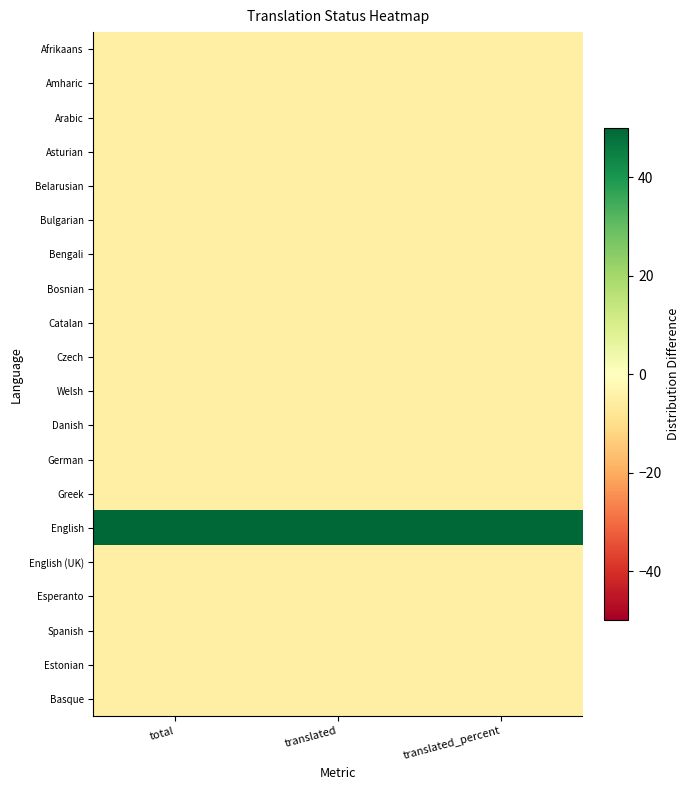

Reading left to right, extract all data points from this chart.

Afrikaans: total=-5	translated=-5	translated_percent=-5
Amharic: total=-5	translated=-5	translated_percent=-5
Arabic: total=-5	translated=-5	translated_percent=-5
Asturian: total=-5	translated=-5	translated_percent=-5
Belarusian: total=-5	translated=-5	translated_percent=-5
Bulgarian: total=-5	translated=-5	translated_percent=-5
Bengali: total=-5	translated=-5	translated_percent=-5
Bosnian: total=-5	translated=-5	translated_percent=-5
Catalan: total=-5	translated=-5	translated_percent=-5
Czech: total=-5	translated=-5	translated_percent=-5
Welsh: total=-5	translated=-5	translated_percent=-5
Danish: total=-5	translated=-5	translated_percent=-5
German: total=-5	translated=-5	translated_percent=-5
Greek: total=-5	translated=-5	translated_percent=-5
English: total=95	translated=95	translated_percent=95
English (UK): total=-5	translated=-5	translated_percent=-5
Esperanto: total=-5	translated=-5	translated_percent=-5
Spanish: total=-5	translated=-5	translated_percent=-5
Estonian: total=-5	translated=-5	translated_percent=-5
Basque: total=-5	translated=-5	translated_percent=-5